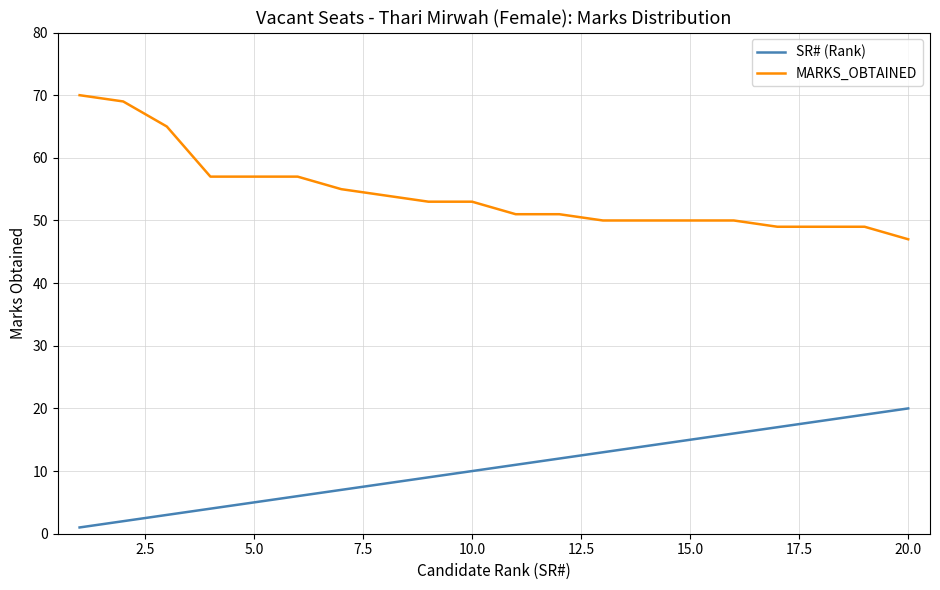

What is the difference between the maximum and minimum values in the MARKS_OBTAINED series?

23